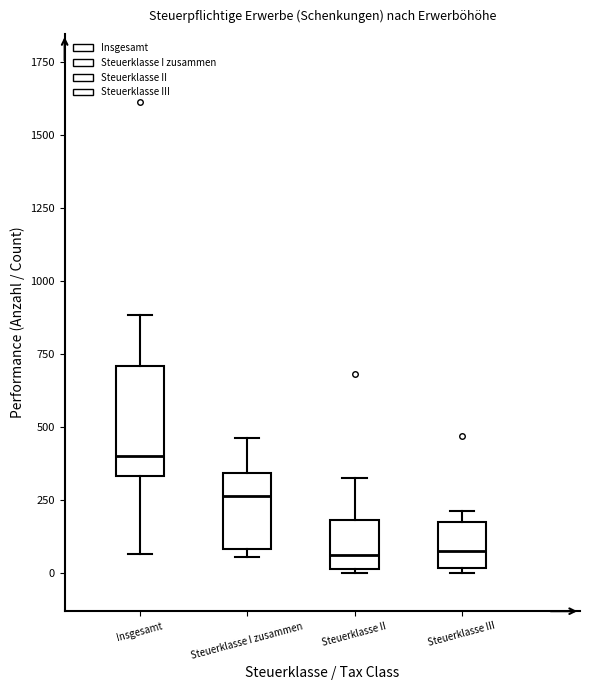

Comparing the boxes themselves (not the whiskers), which one is the tallest?

Insgesamt